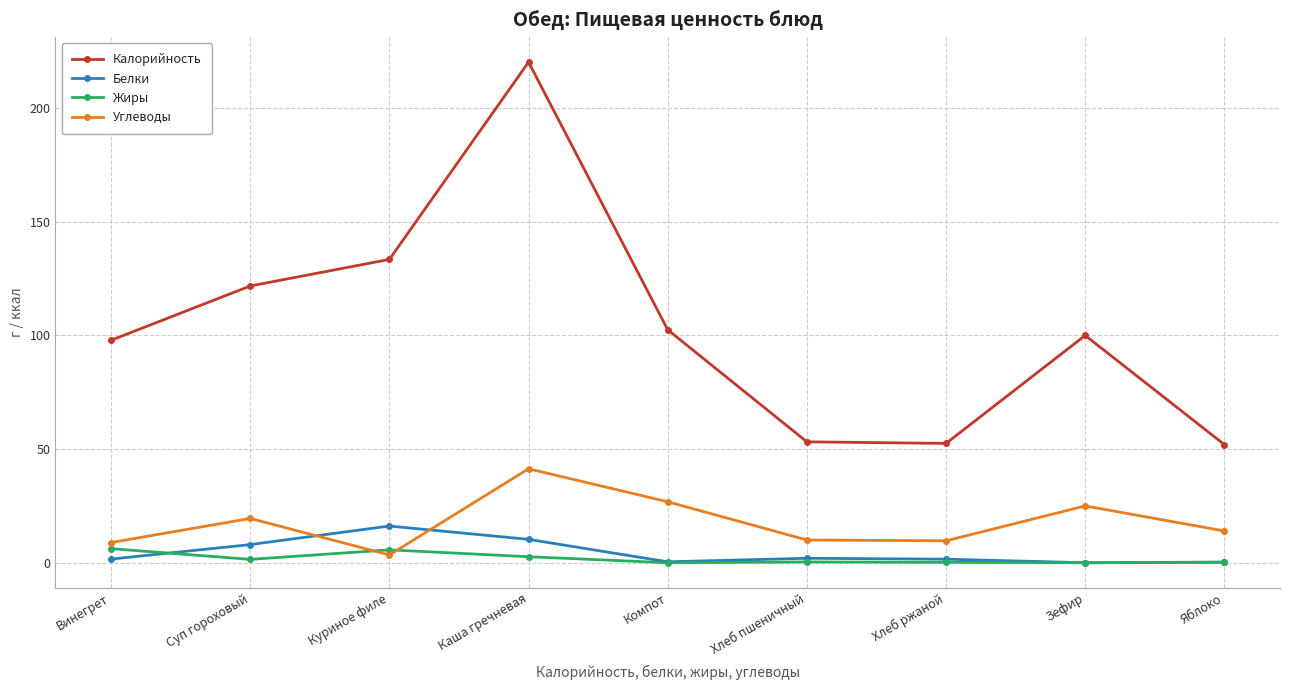

Where is the first local maximum for Жиры?

Куриное филе